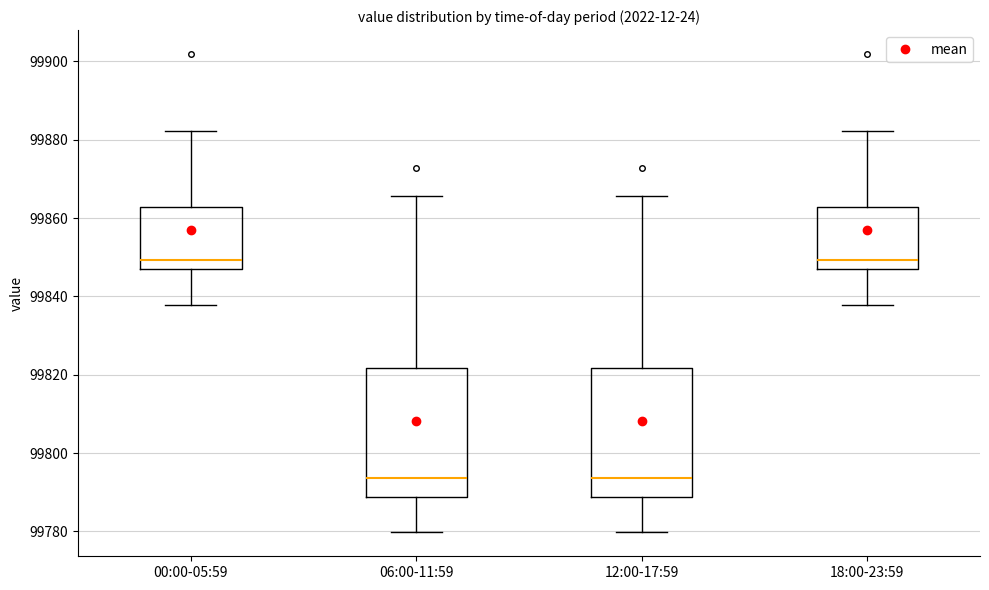

Where is the lower edge of the box for 06:00-11:59 on the y-axis? The values are not printed on the chart, so give them approximately, as read against the axis.

99788